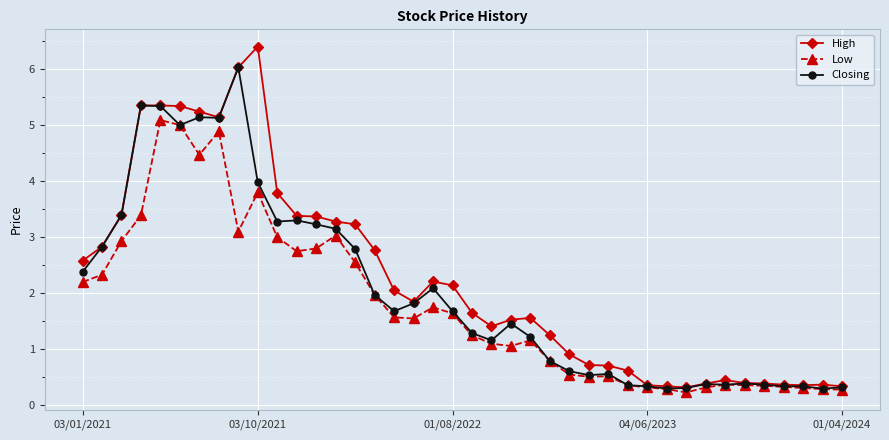

How many data points in Closing are above 1?

24